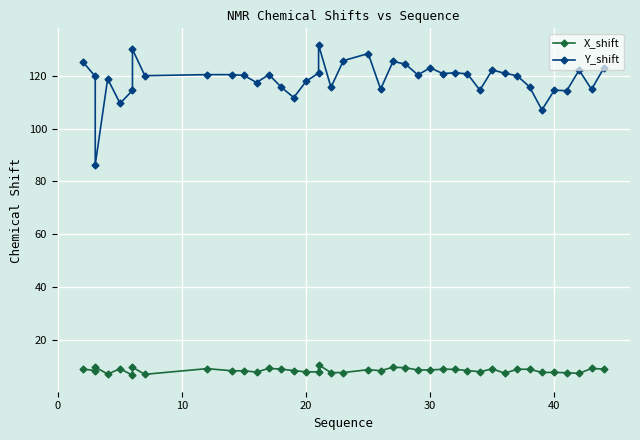

Reading left to right, transcribe all the data shown in this chart.

X_shift: 8.8	8.2	9.6	6.9	8.9	6.5	9.5	6.8	9.0	8.2	8.1	7.7	9.1	8.8	8.2	7.7	7.7	10.4	7.5	7.5	8.6	8.2	9.5	9.3	8.5	8.5	8.7	8.7	8.2	7.8	8.9	7.3	8.7	8.8	7.5	7.5	7.4	7.2	9.1	8.8
Y_shift: 125.4	119.8	86.4	118.9	109.6	114.5	130.1	120.1	120.5	120.5	120.2	117.5	120.5	115.7	111.8	118.0	121.1	131.8	115.7	125.8	128.5	115.0	125.5	124.5	120.4	123.1	120.9	121.2	120.8	114.6	122.3	121.0	120.1	115.9	107.1	114.6	114.4	122.2	114.9	123.1